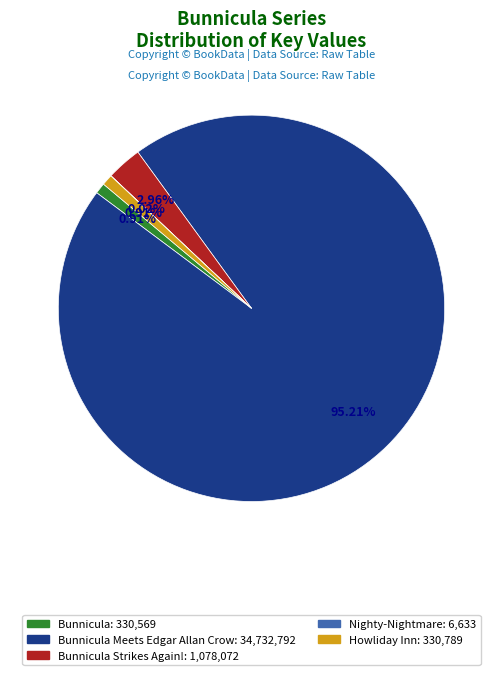

Does any single category account for the majority?

Yes